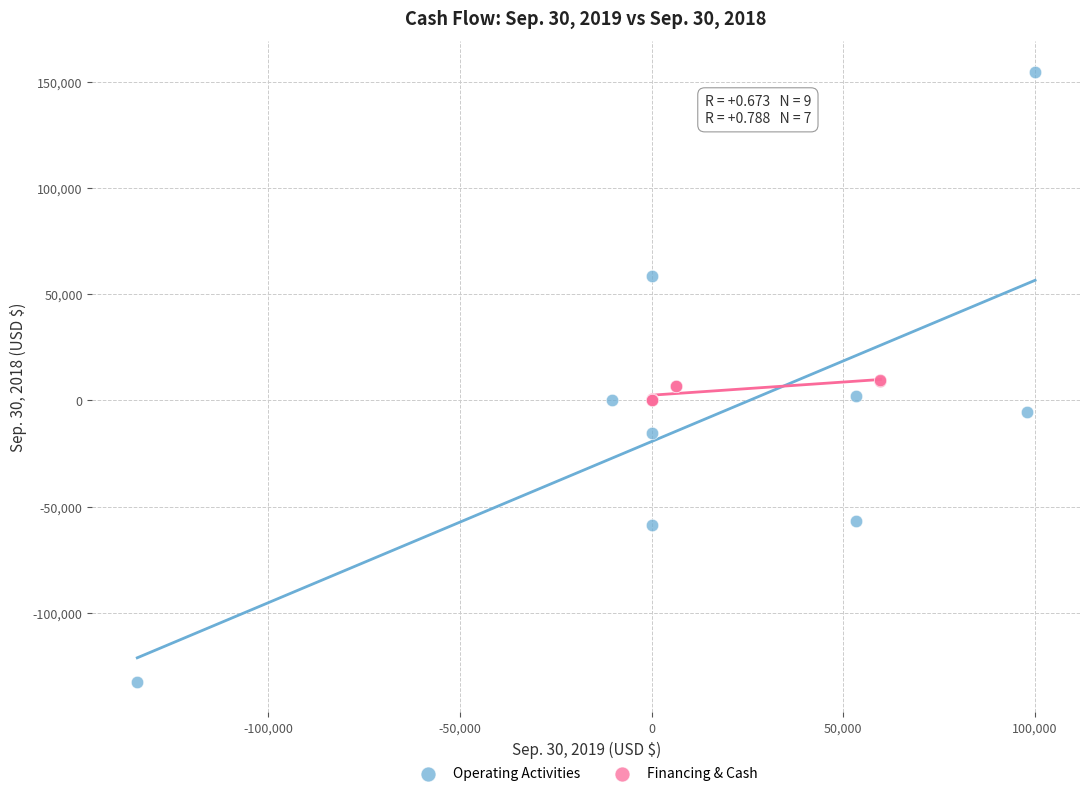

Which series has the widest spread of Y values?

Operating Activities